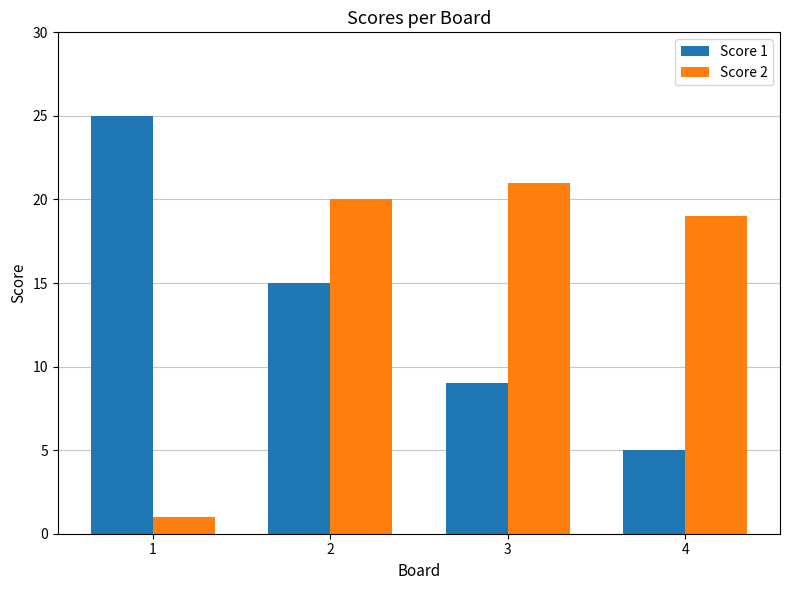

What is the difference between the highest and lowest values at 4?

14